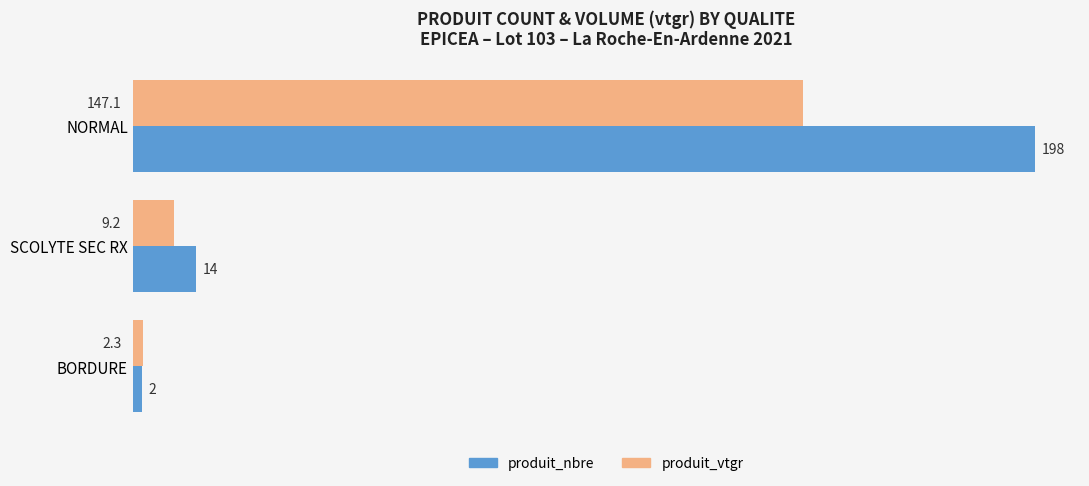

How many series are shown in this chart?

2